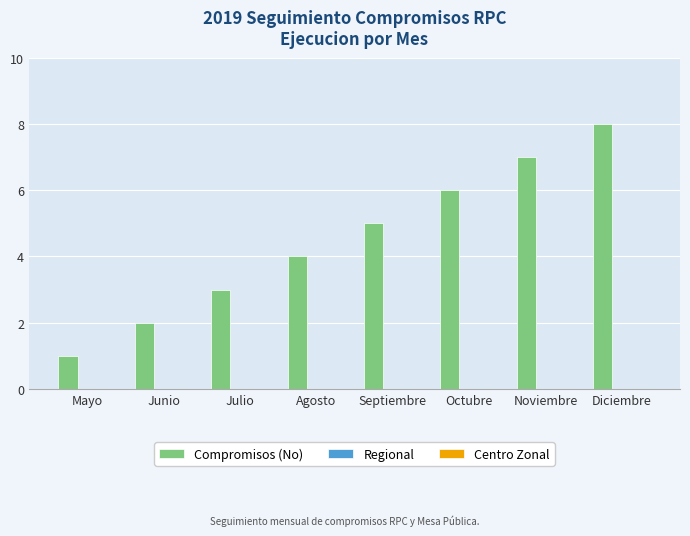

Which label corresponds to the largest value in the chart?

Diciembre